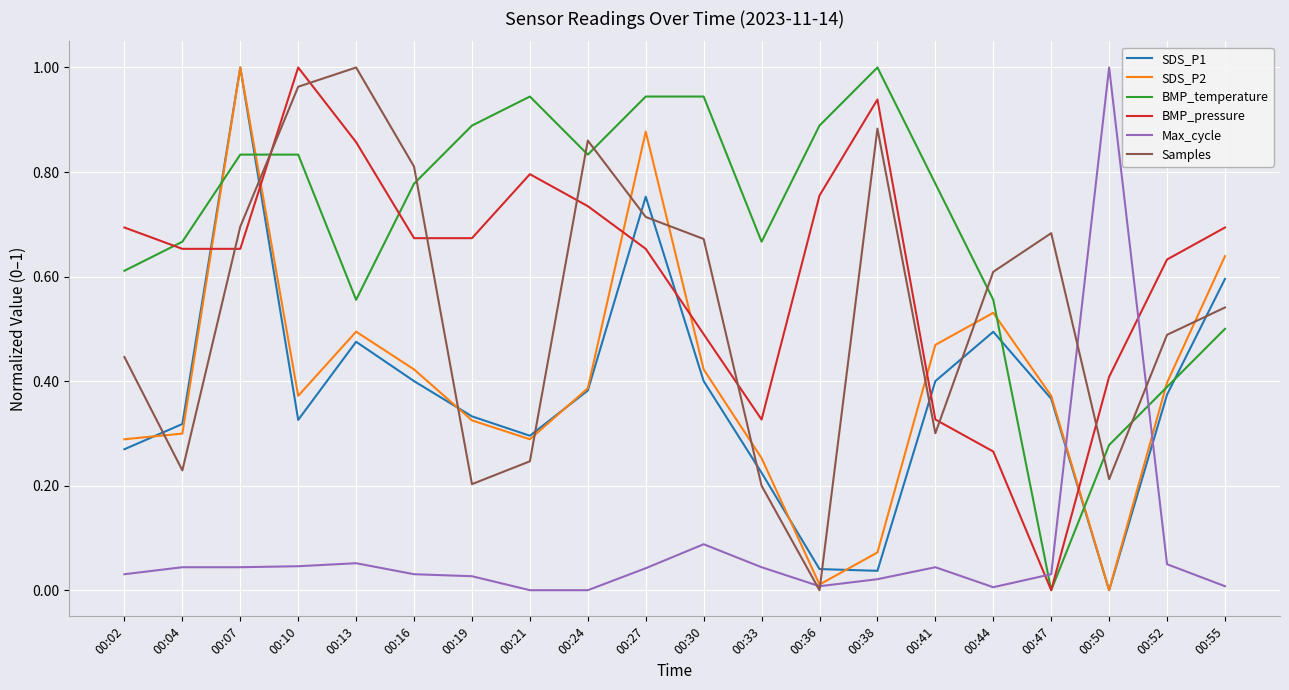

Where do SDS_P2 and Samples first cross each other?

00:02 and 00:04